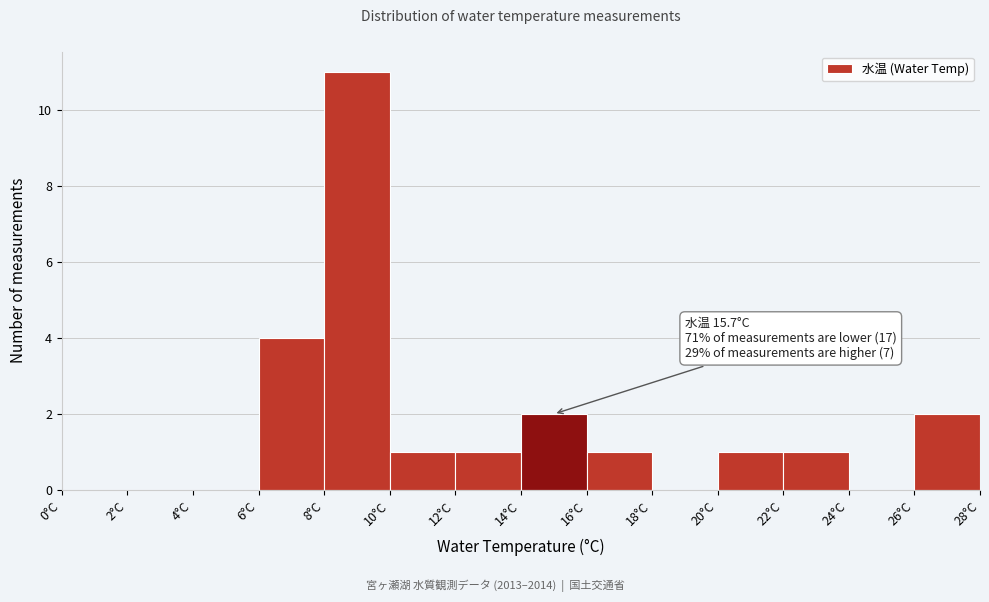

Which range on the x-axis has the tallest bar?

8 to 10